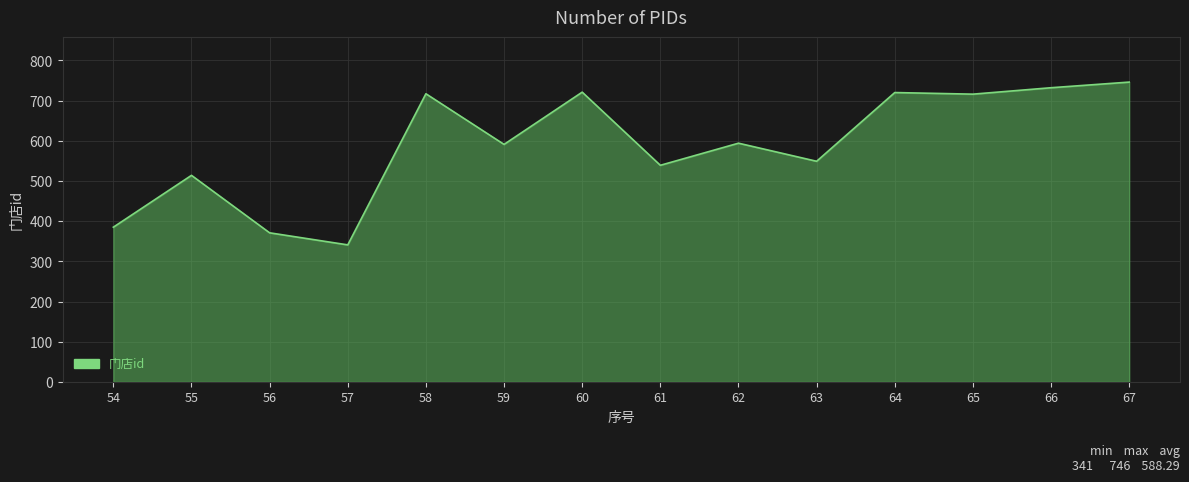

What is the sum of the values at 60 and 54?

1106